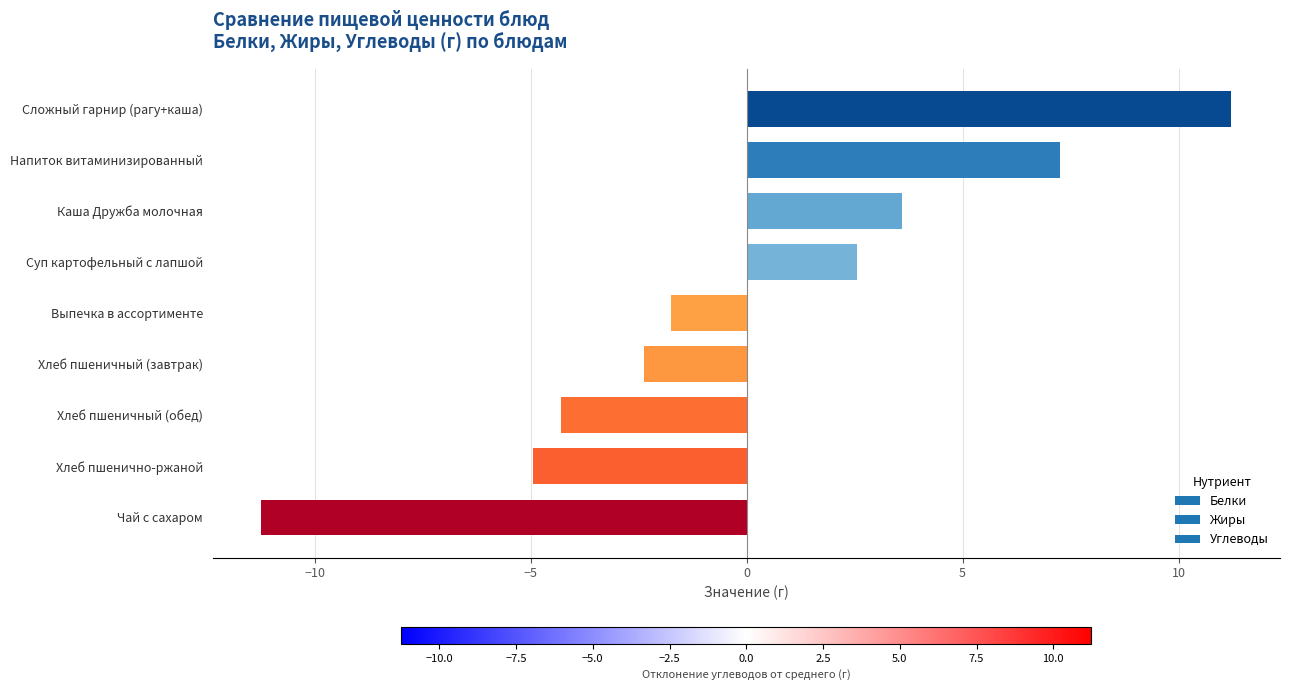

What is the difference between the values at Сложный гарнир (рагу+каша) and Чай с сахаром?

22.5